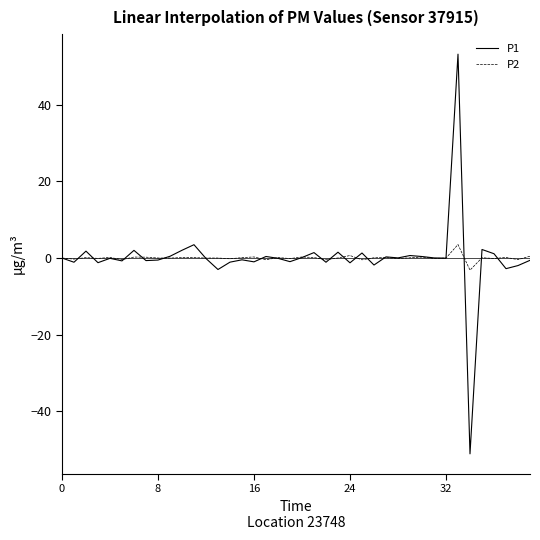

What is the lowest value of the P1 series?

-51.1